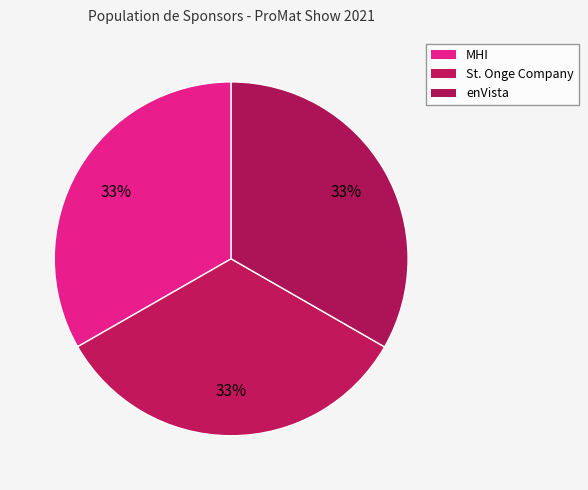

Is MHI the majority of the pie?

No